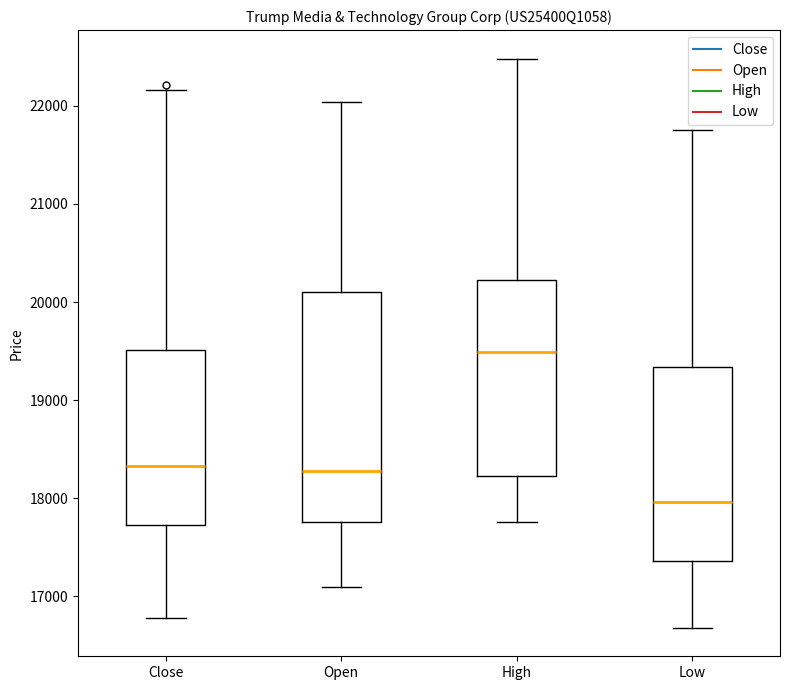

Comparing the boxes themselves (not the whiskers), which one is the tallest?

Open